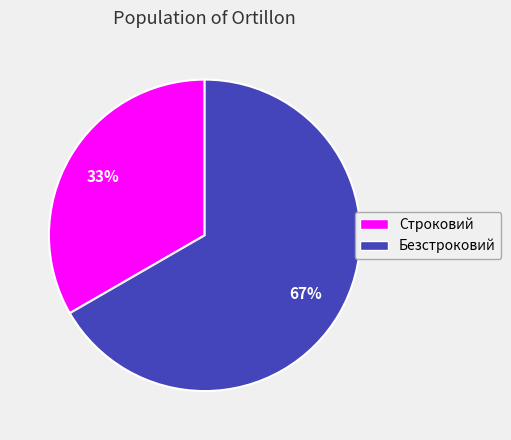

To the nearest percent, what percentage of the pie is Безстроковий?

67%